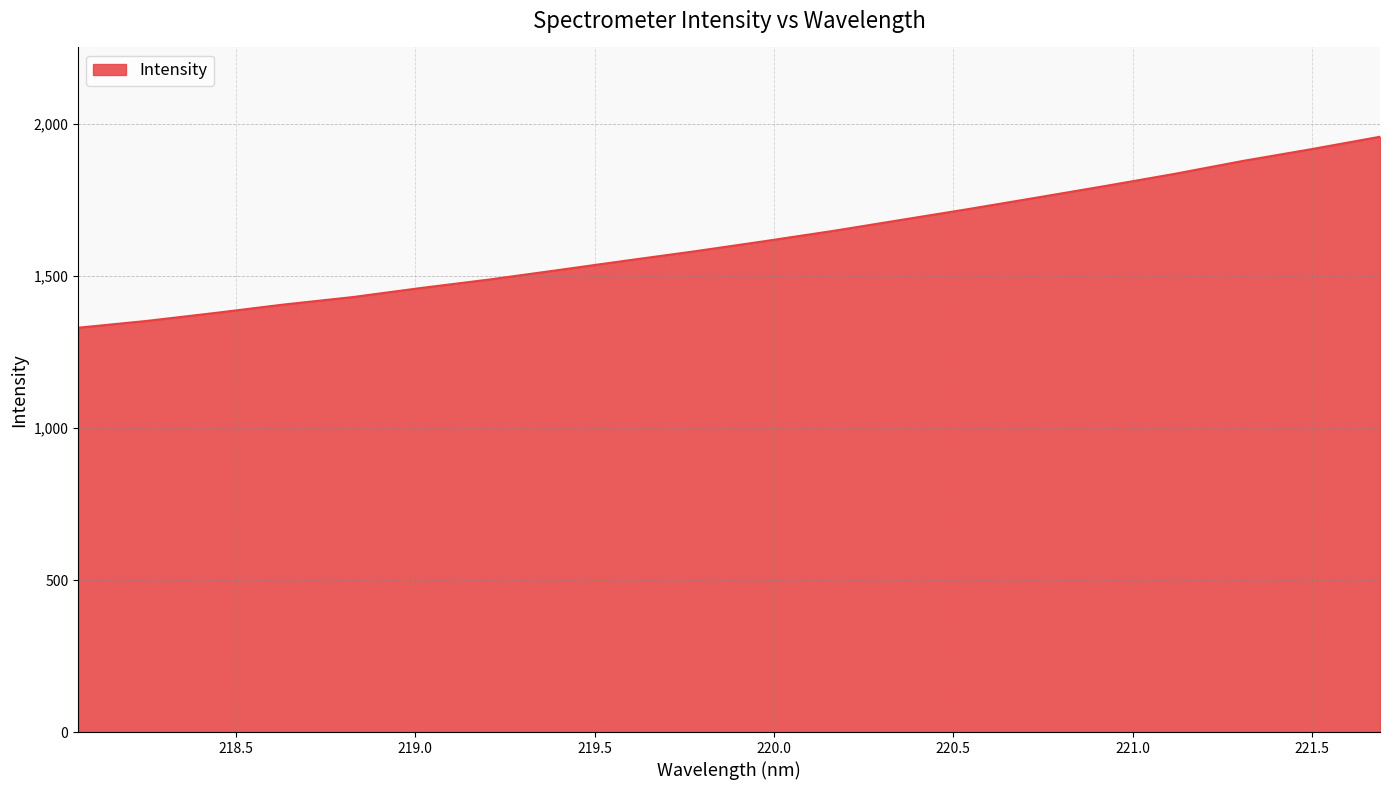

What is the difference between the maximum and minimum values?

628.4